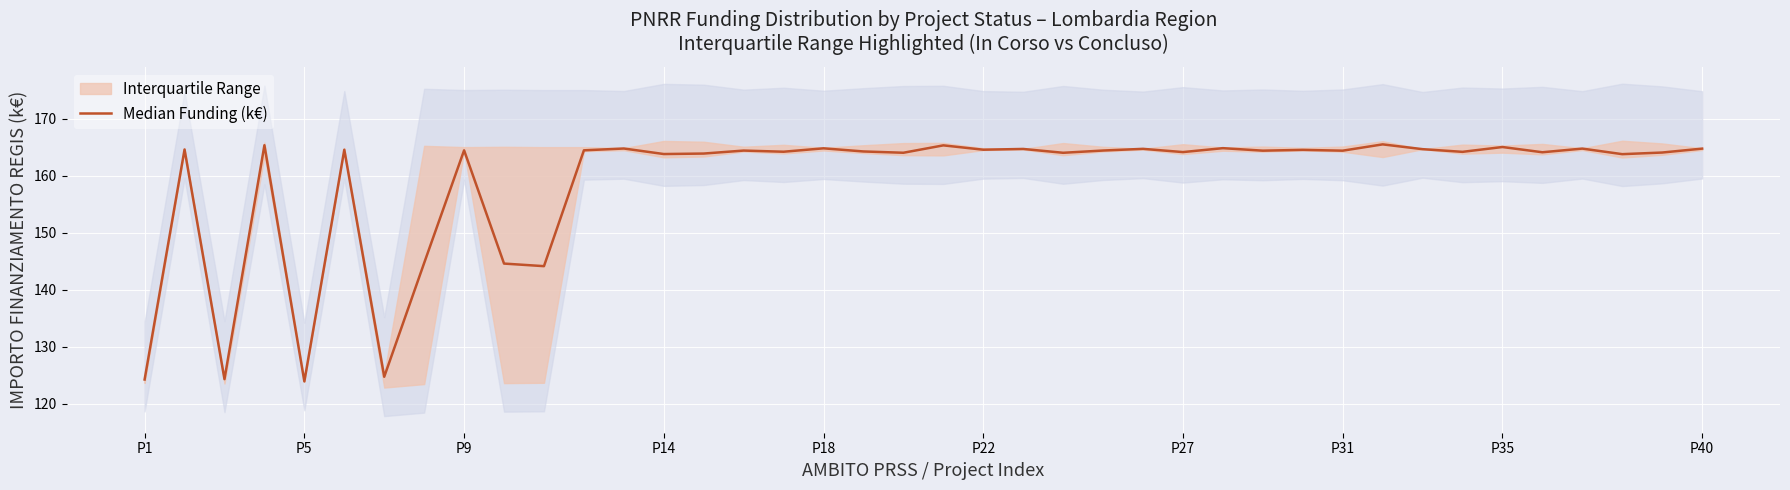

Reading left to right, transcribe all the data shown in this chart.

124.3	164.6	124.3	165.3	123.9	164.5	124.8	144.7	164.4	144.6	144.1	164.4	164.8	163.8	163.9	164.4	164.2	164.8	164.2	164.0	165.3	164.5	164.7	164.0	164.4	164.7	164.1	164.8	164.4	164.5	164.4	165.5	164.6	164.2	165.0	164.1	164.7	163.8	164.0	164.7